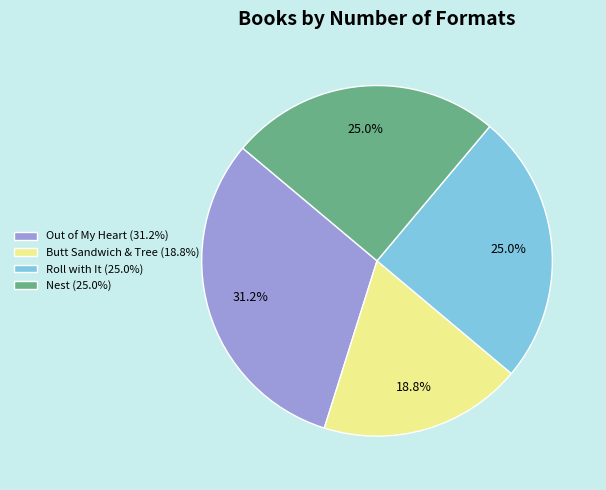

Is there any slice that represents more than half of the pie?

No